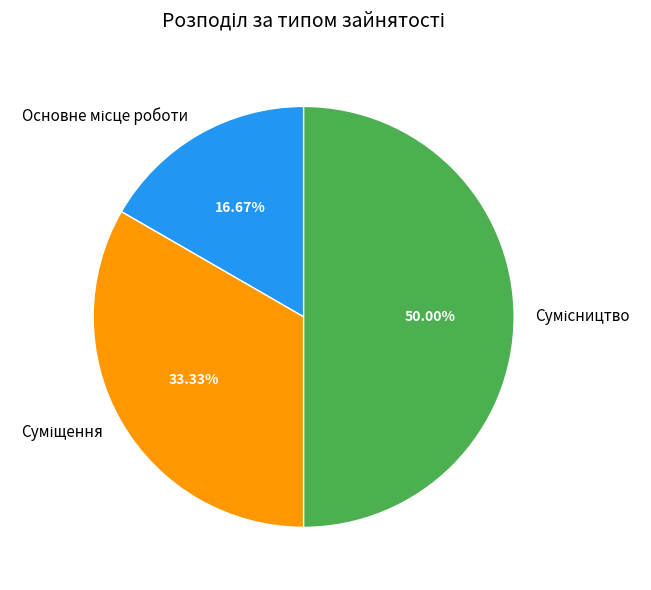

Which has a higher value, Сумісництво or Основне місце роботи?

Сумісництво